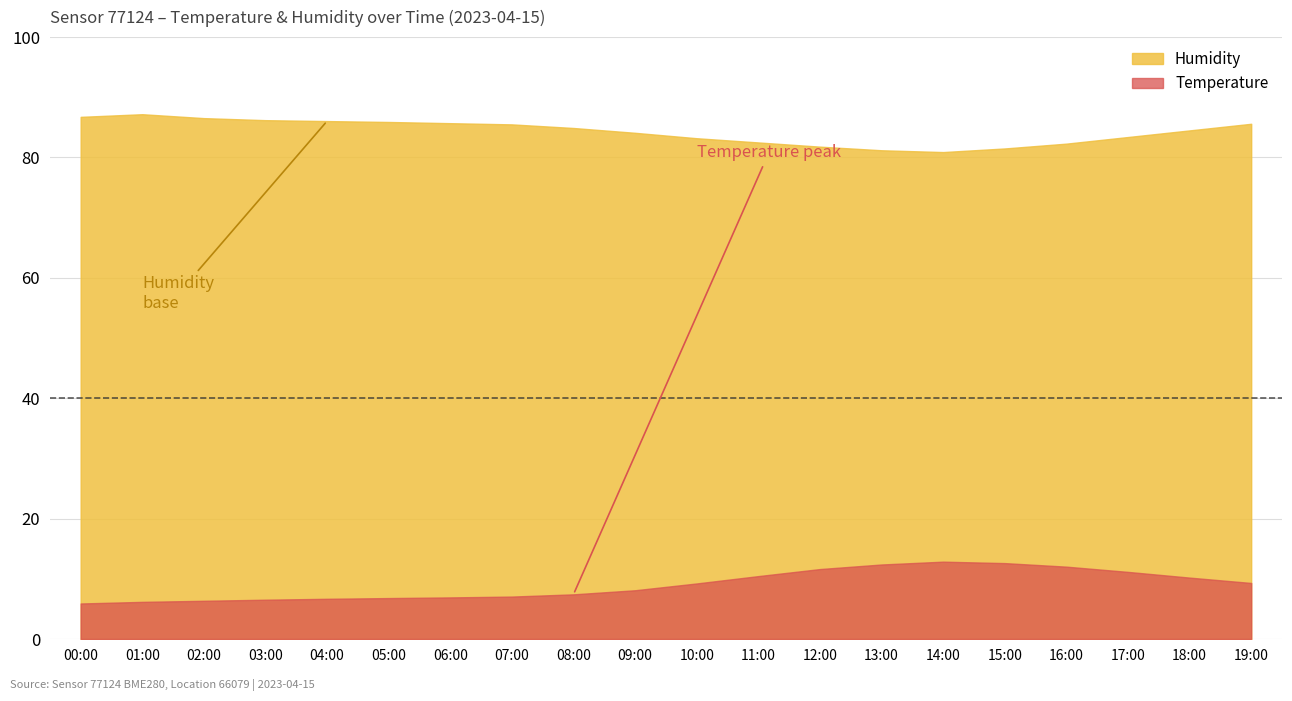

What is the label of the 4th point from the right?

16:00